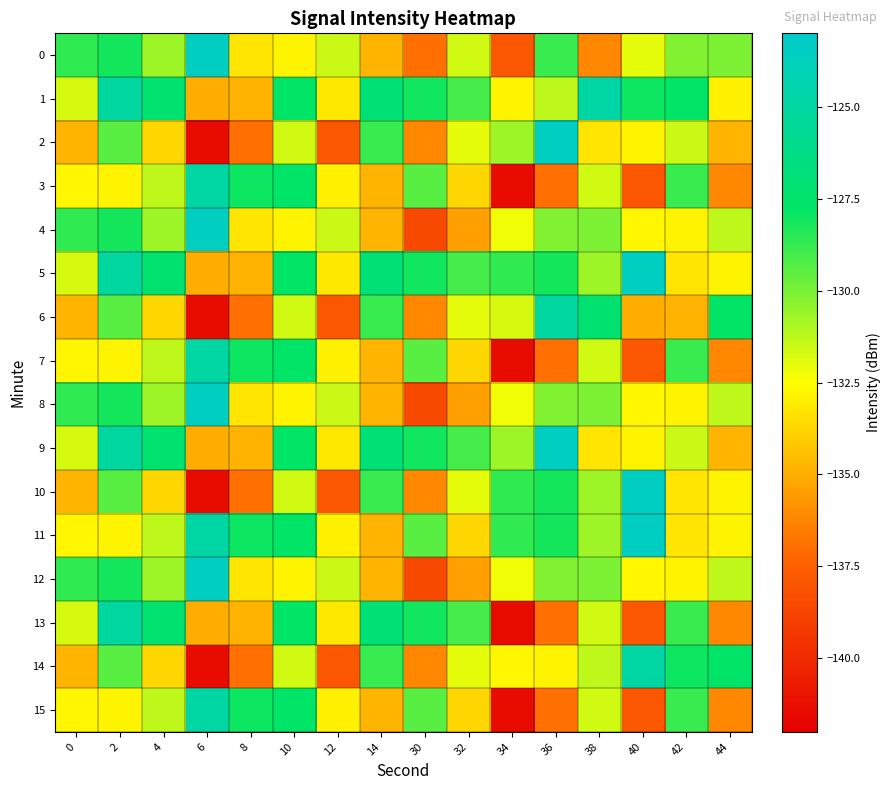

Which series has the widest spread of values?

2